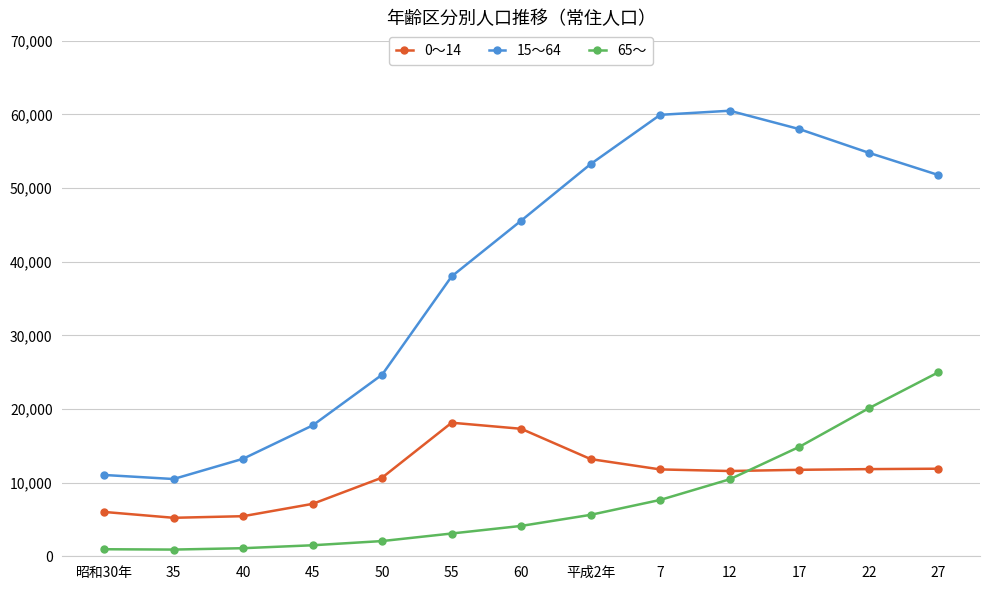

How many interior local peaks does the 15～64 series have?

1